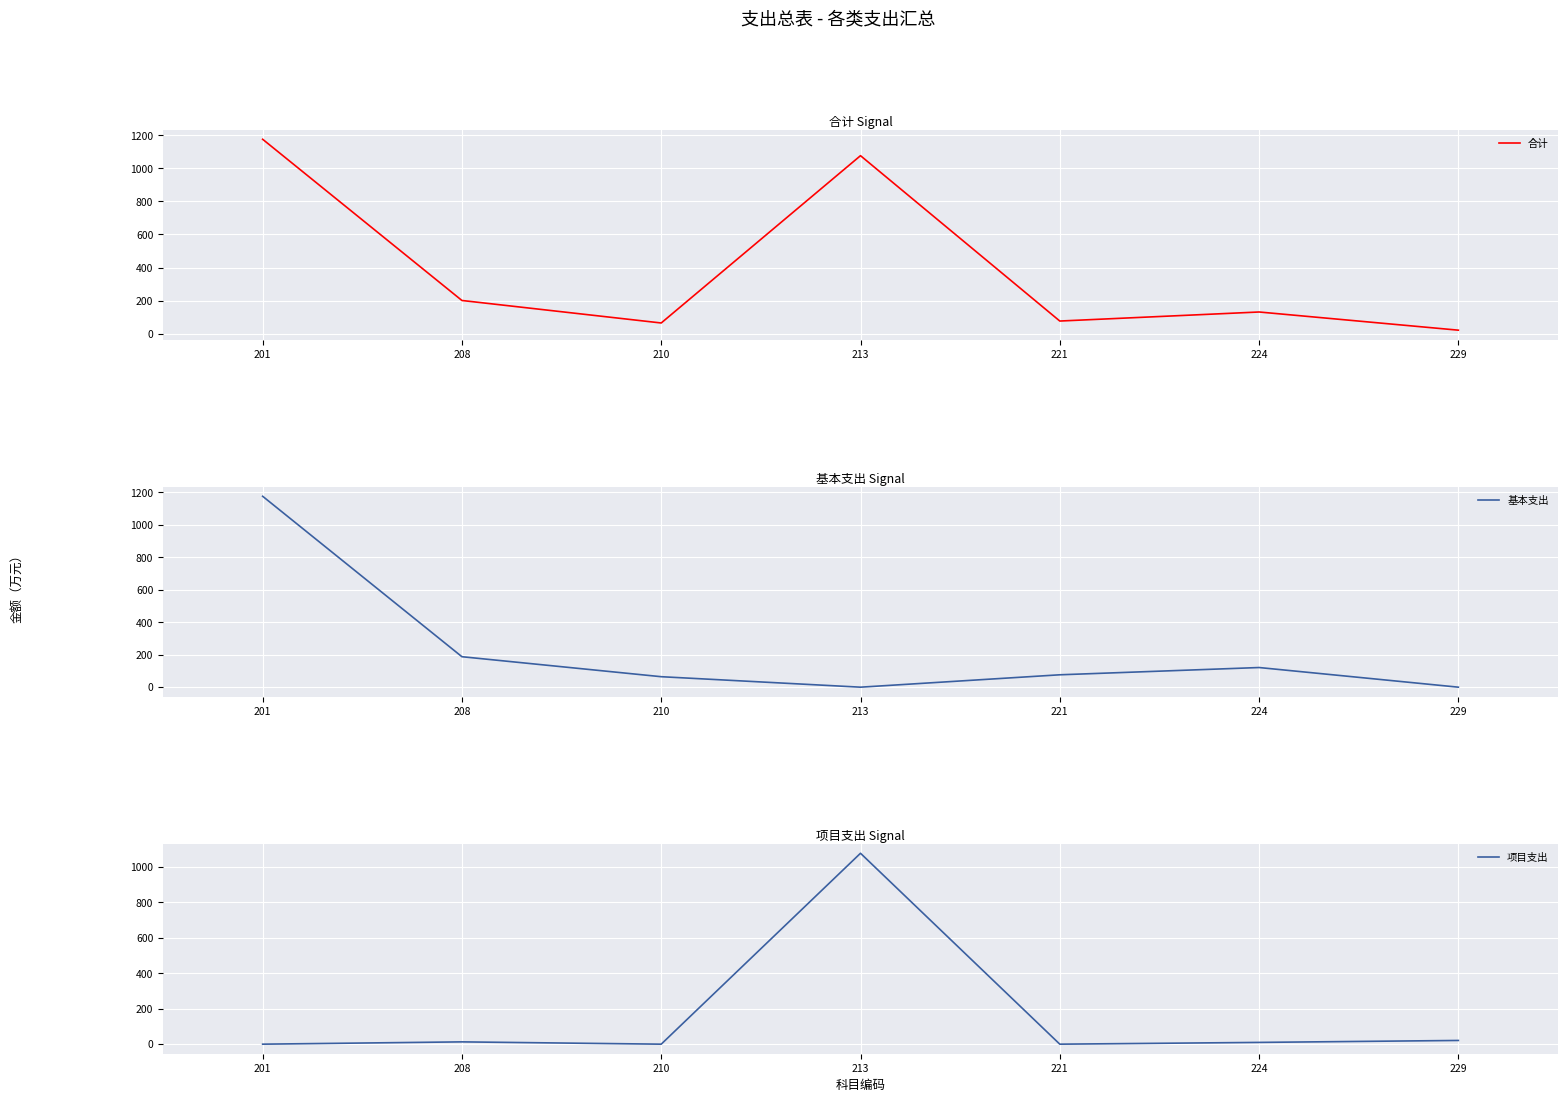

Where is 项目支出 nearest to the value 538?

229